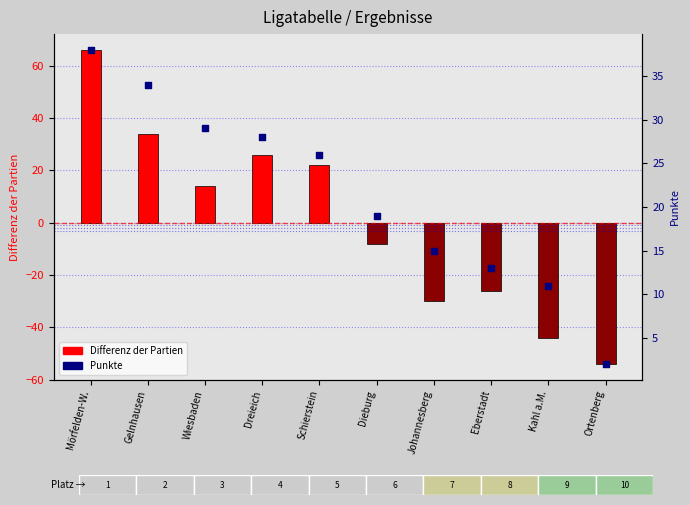

What are all the series names shown in the legend?

Differenz der Partien, Punkte